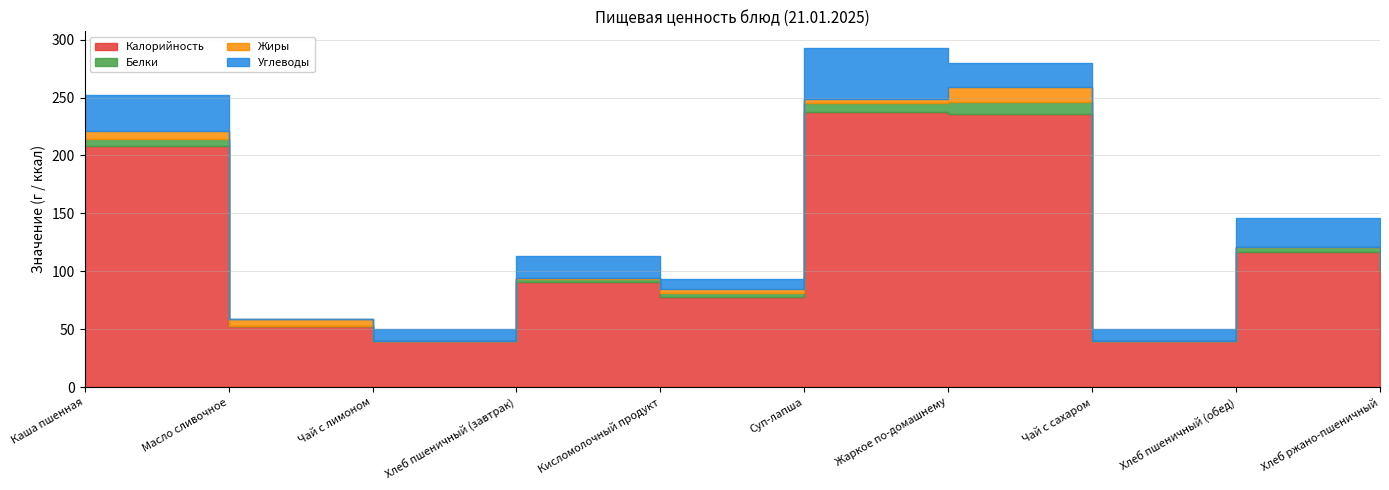

Is the value of Белки at Суп-лапша greater than the value of Калорийность at Кисломолочный продукт?

No